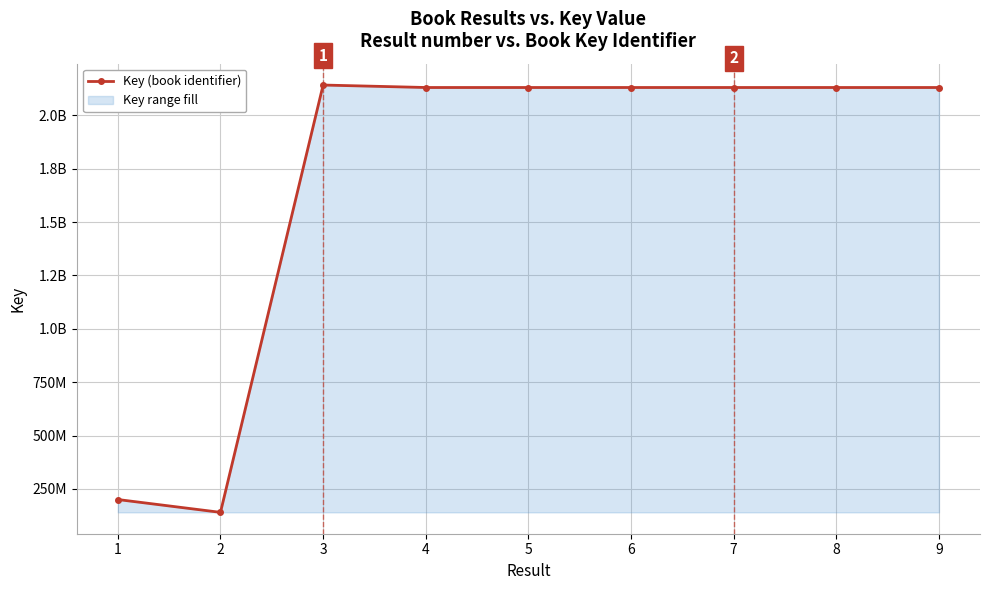

How many interior local peaks (higher than both neighbors) does the data have?

2